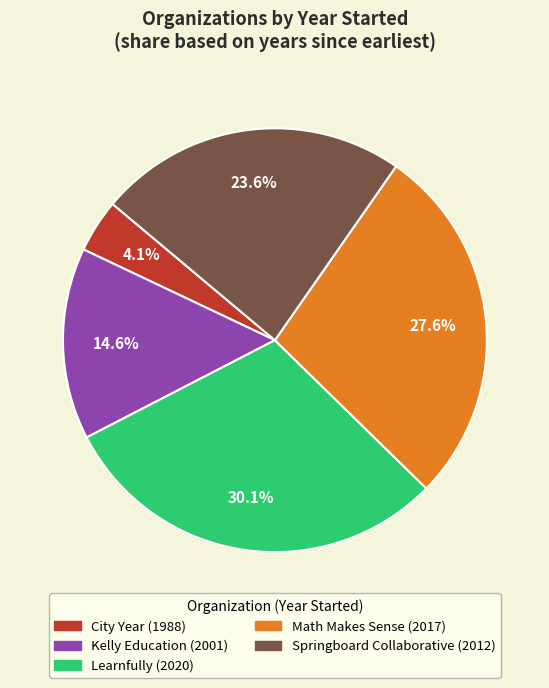

What percentage is the City Year slice, to the nearest percent?

4%